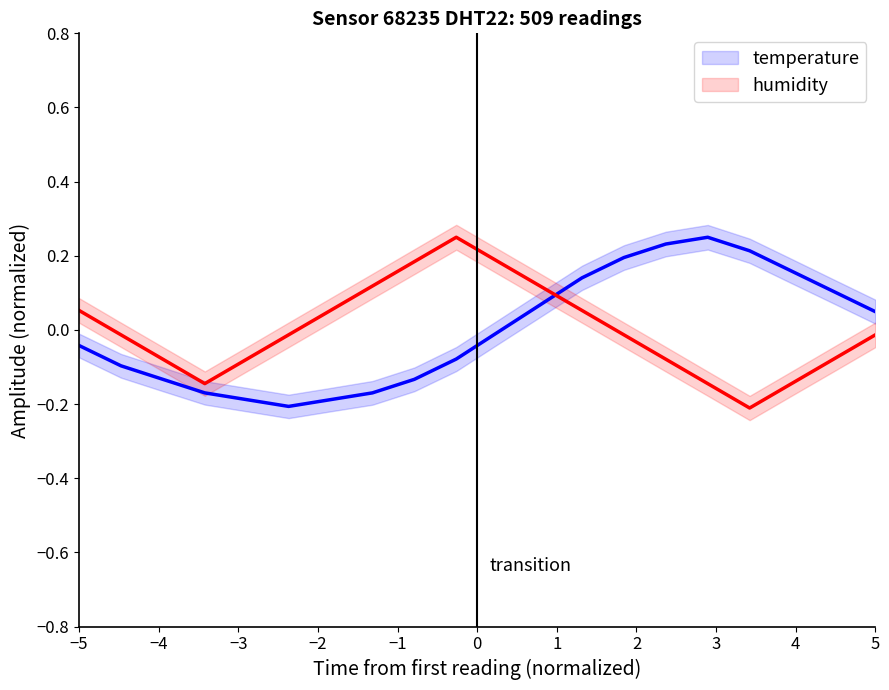

True or false: humidity and temperature cross at least once.

True